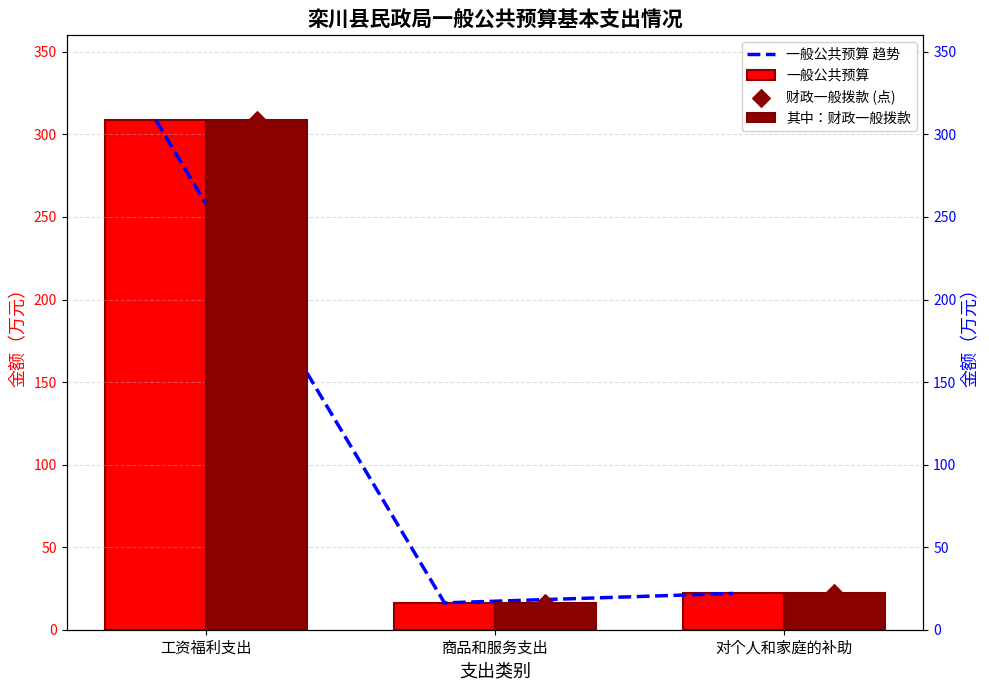

Is the value of 其中：财政一般拨款 at 商品和服务支出 greater than the value of 一般公共预算 at 对个人和家庭的补助?

No